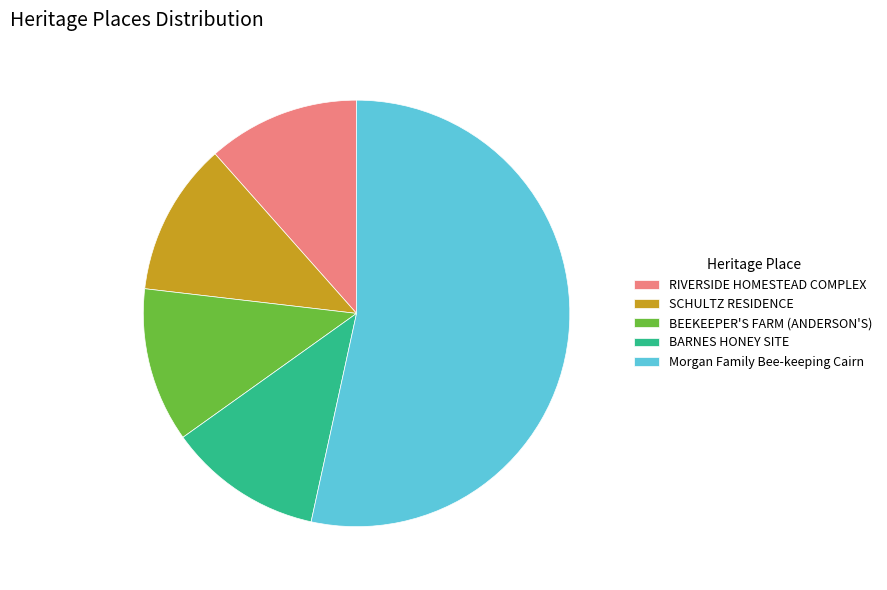

Is it true that BARNES HONEY SITE is 24% of the pie?

False